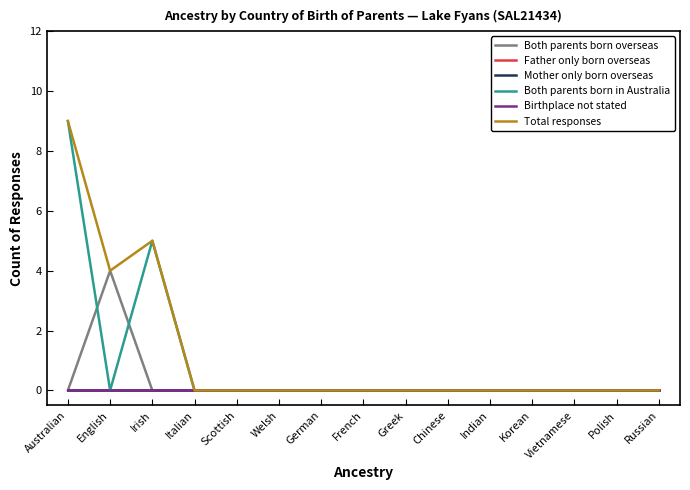

Rank the series by their maximum value, from highest to lowest.

Both parents born in Australia, Total responses, Both parents born overseas, Father only born overseas, Mother only born overseas, Birthplace not stated